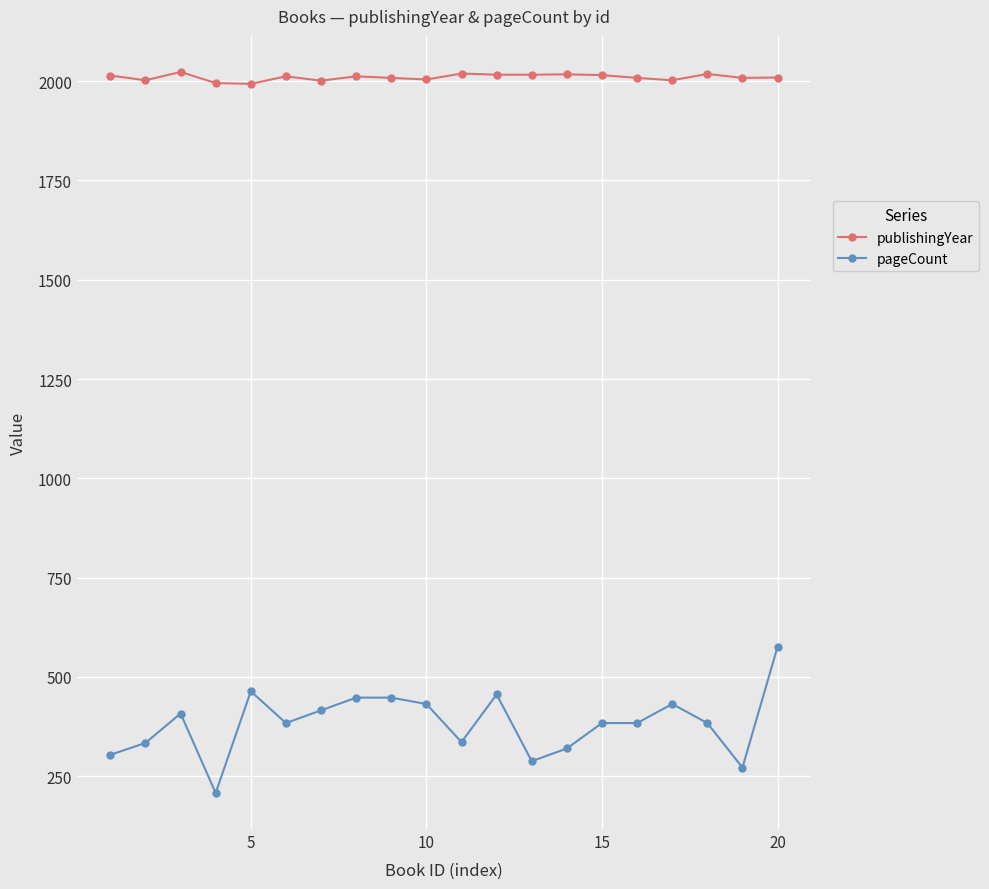

True or false: publishingYear has more than 1 points higher than both neighbors.

True